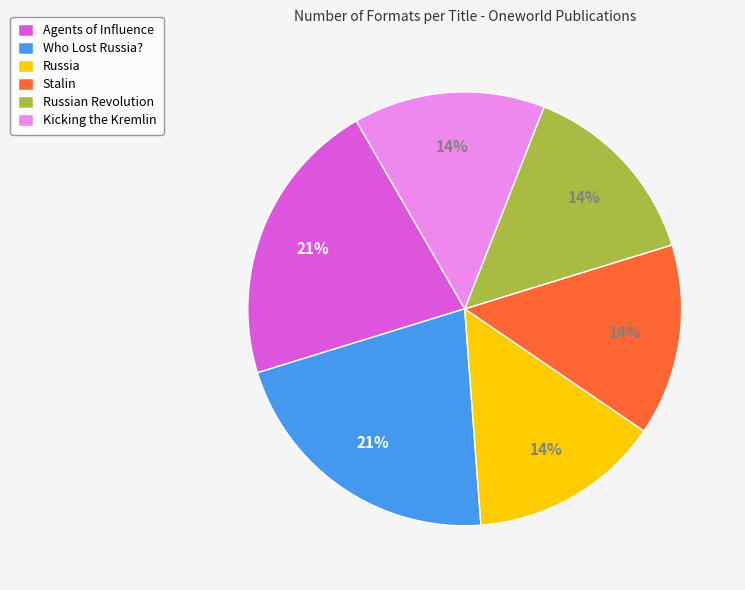

To the nearest percent, what is the difference between the Agents of Influence and Stalin slice percentages?

7%